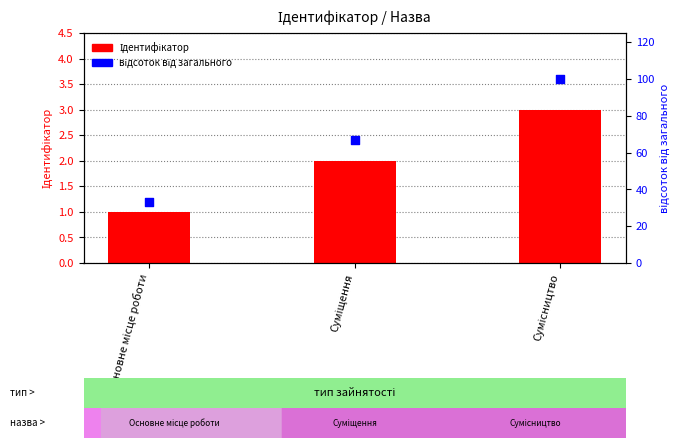

Which series contains the lowest Y value?

Ідентифікатор